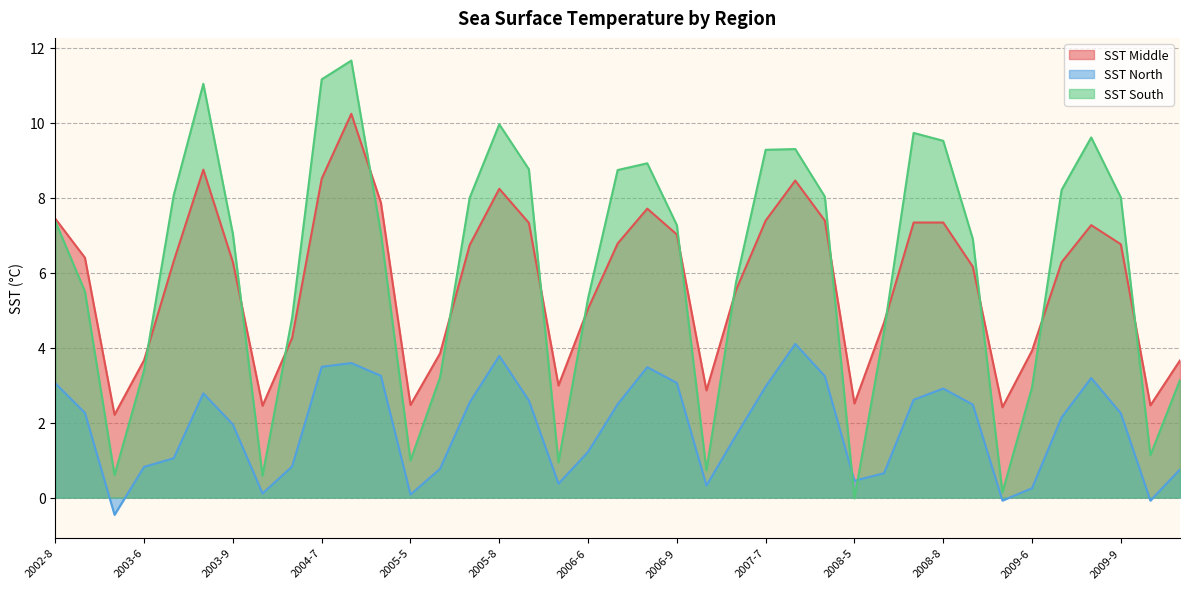

What is the approximate value of SST Middle at 2005-7?

6.7